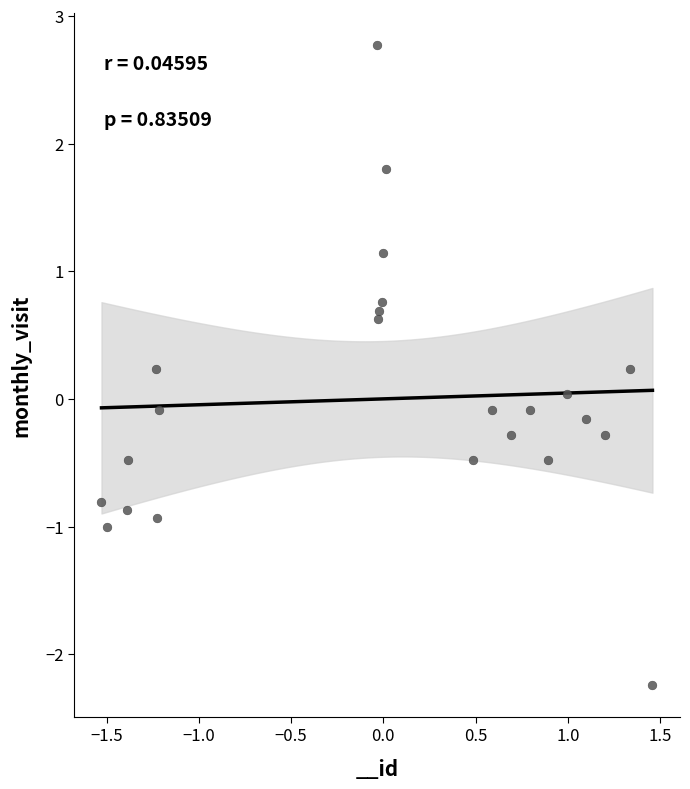

What is the range of Y values (max minus min)?

5.0